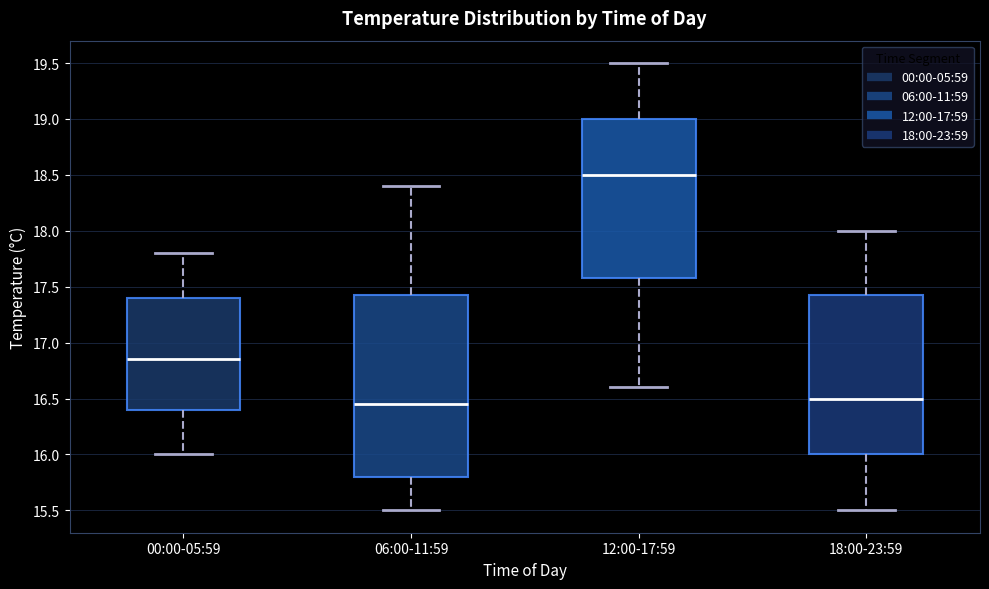

Where does the upper whisker of the box for 00:00-05:59 end on the y-axis? The values are not printed on the chart, so give them approximately, as read against the axis.

17.80